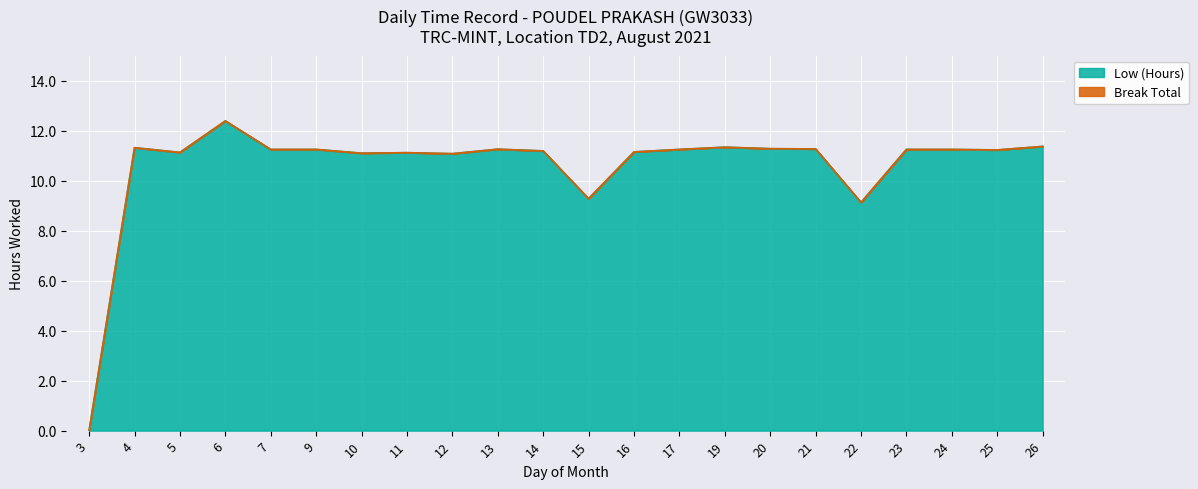

Which label corresponds to the smallest value in the chart?

3